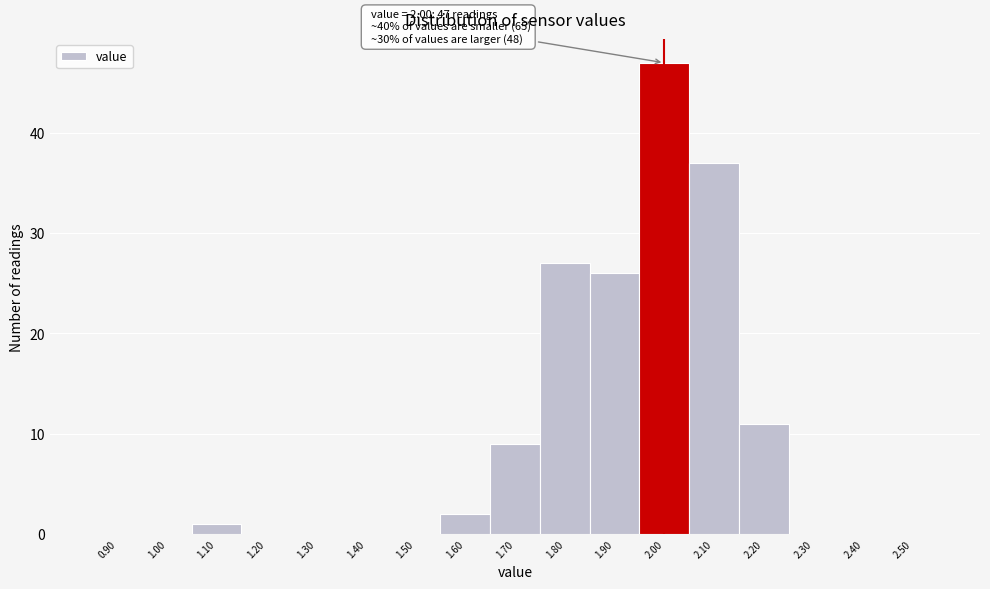

Over which range of the x-axis is the bar tallest?

1.95 to 2.05